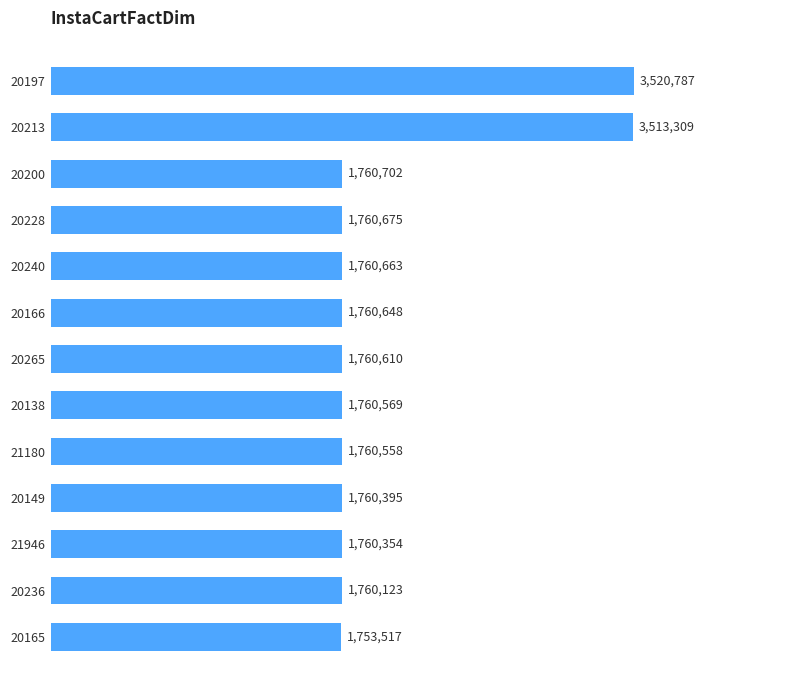

What is the average value?

2030224